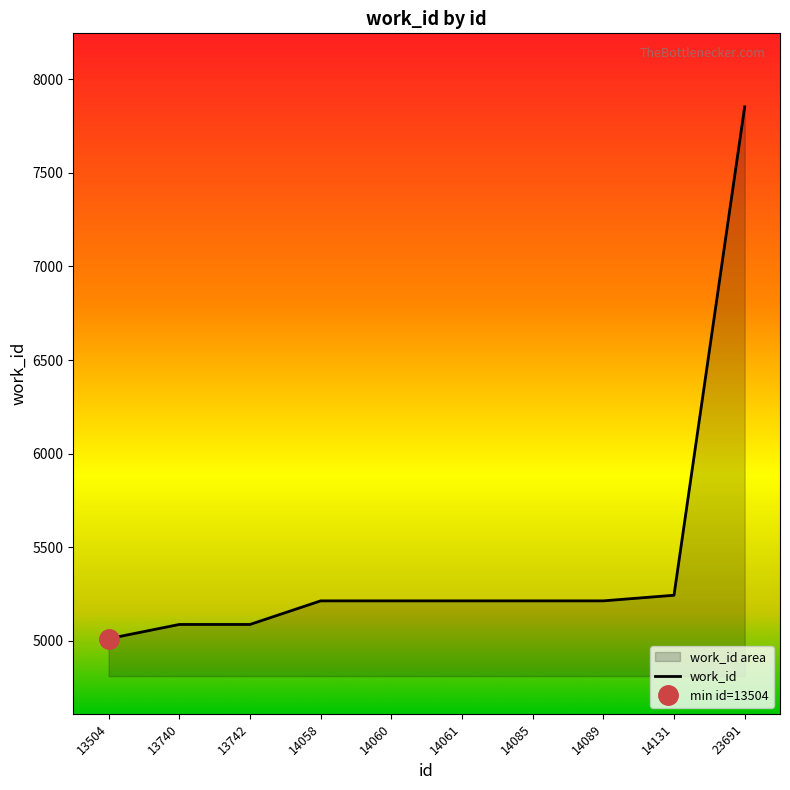

What is the approximate value at 14060, to the nearest 10?

5210